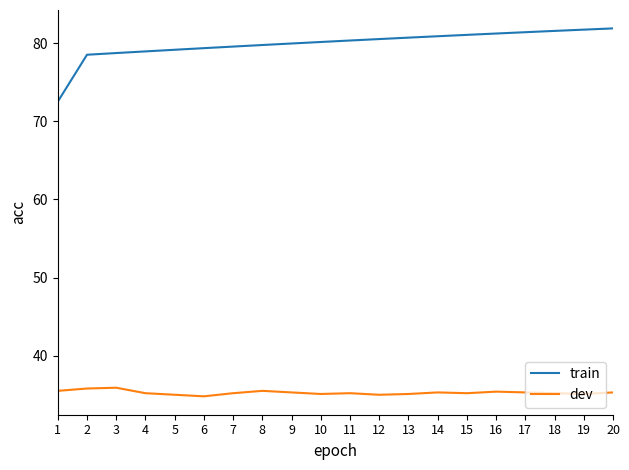

Is the value of dev at 4 greater than the value of train at 5?

No